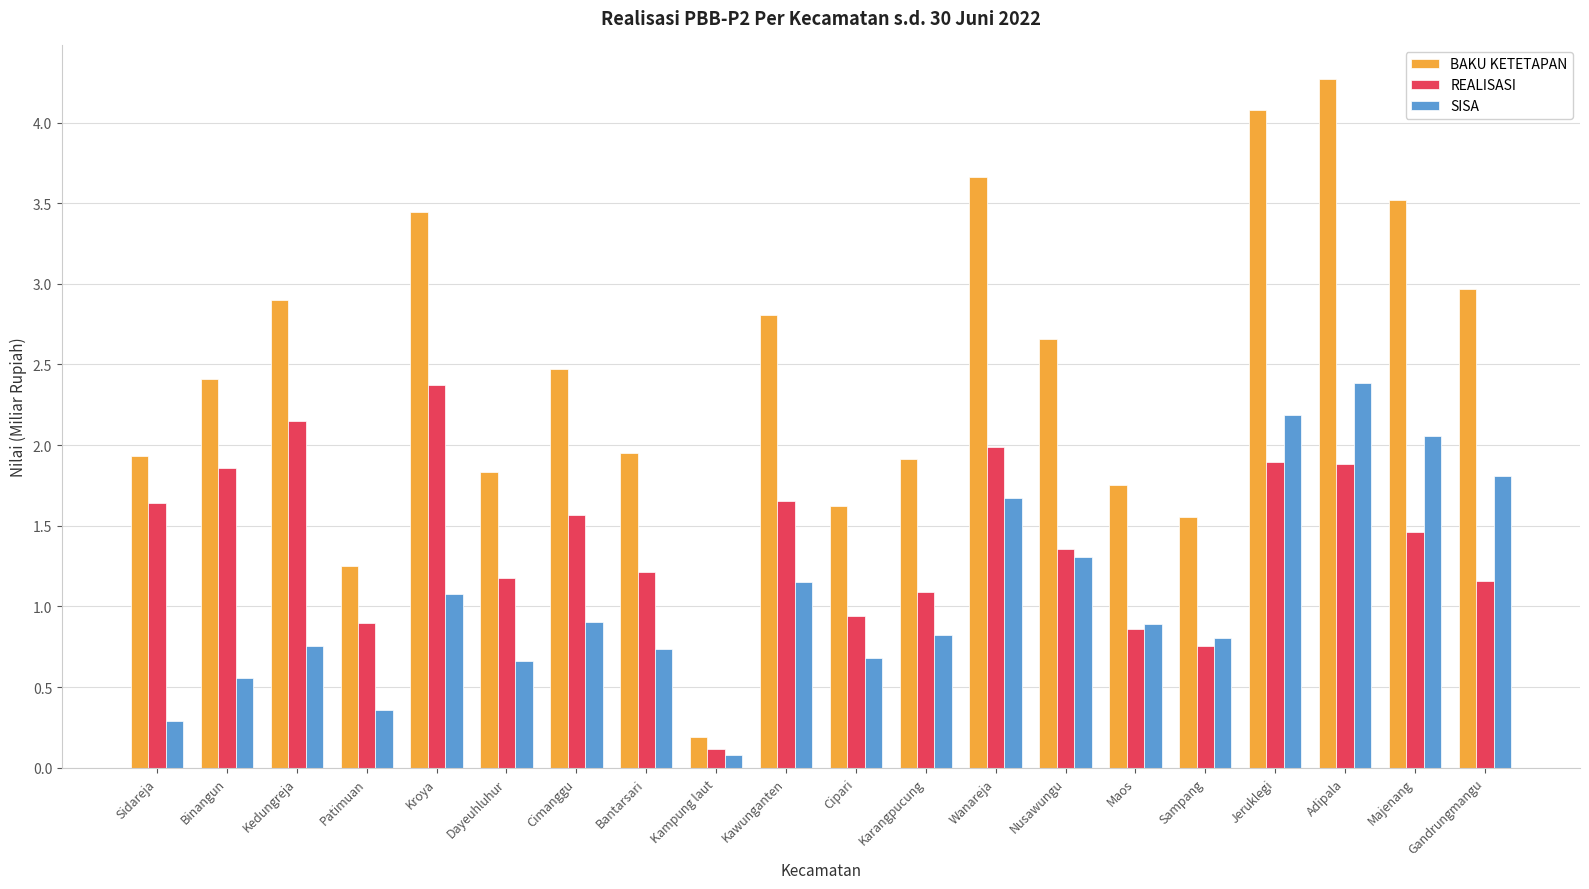

What is the difference between the highest and lowest values at Karangpucung?

1.1